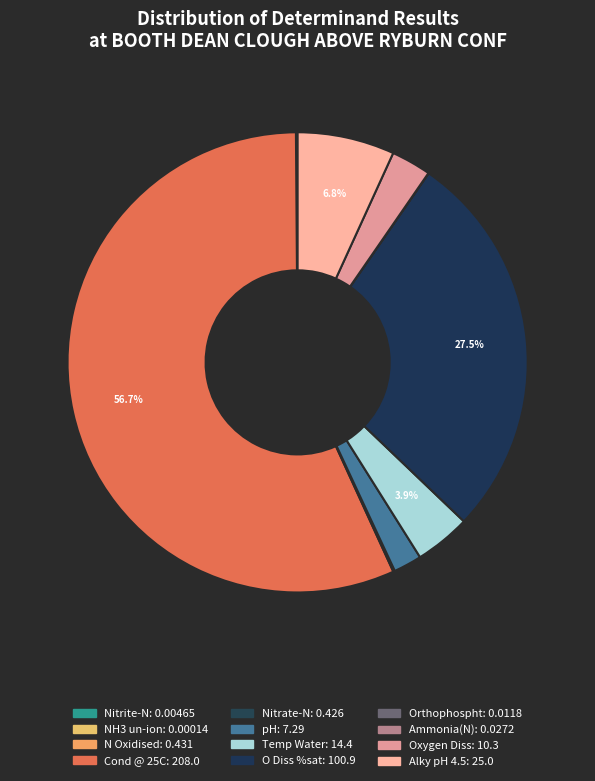

What is the change in value from Orthophospht to Oxygen Diss?

+10.3